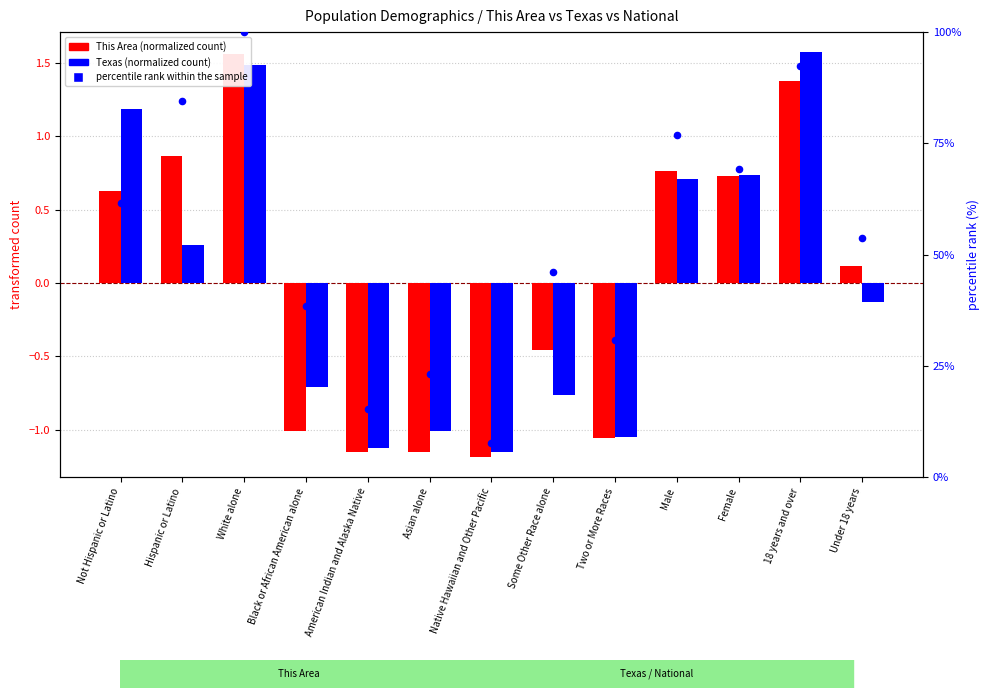

Which series contains the highest Y value?

percentile rank within the sample